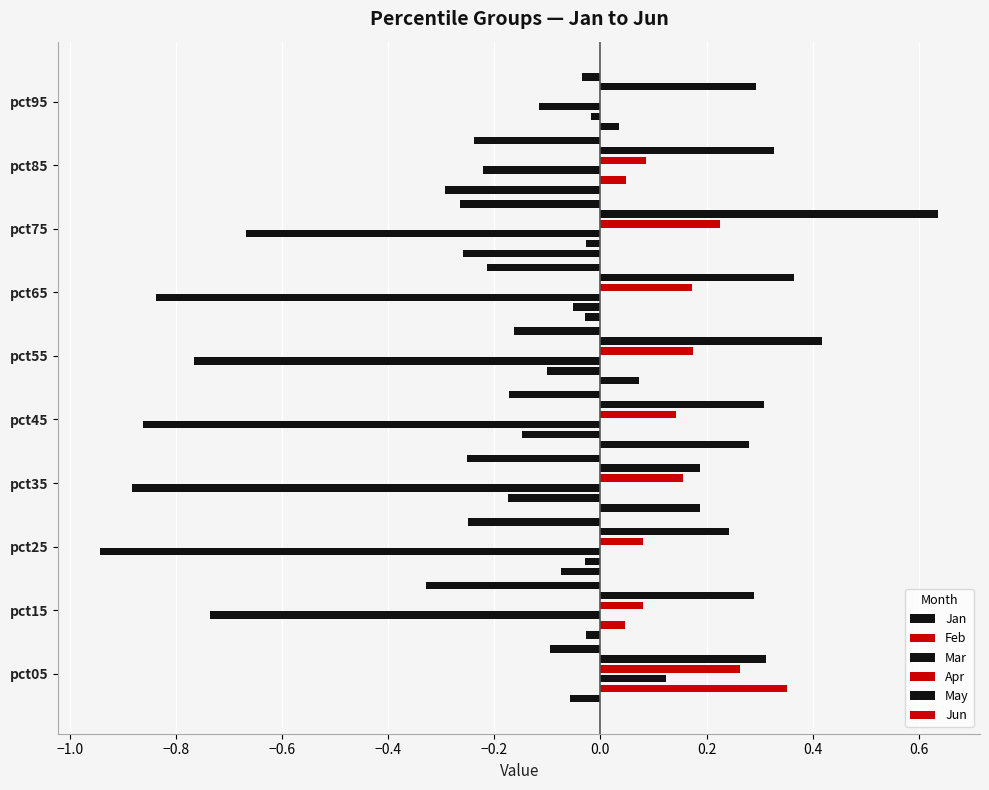

True or false: Feb has a value of -0.0 at −0.2.

False